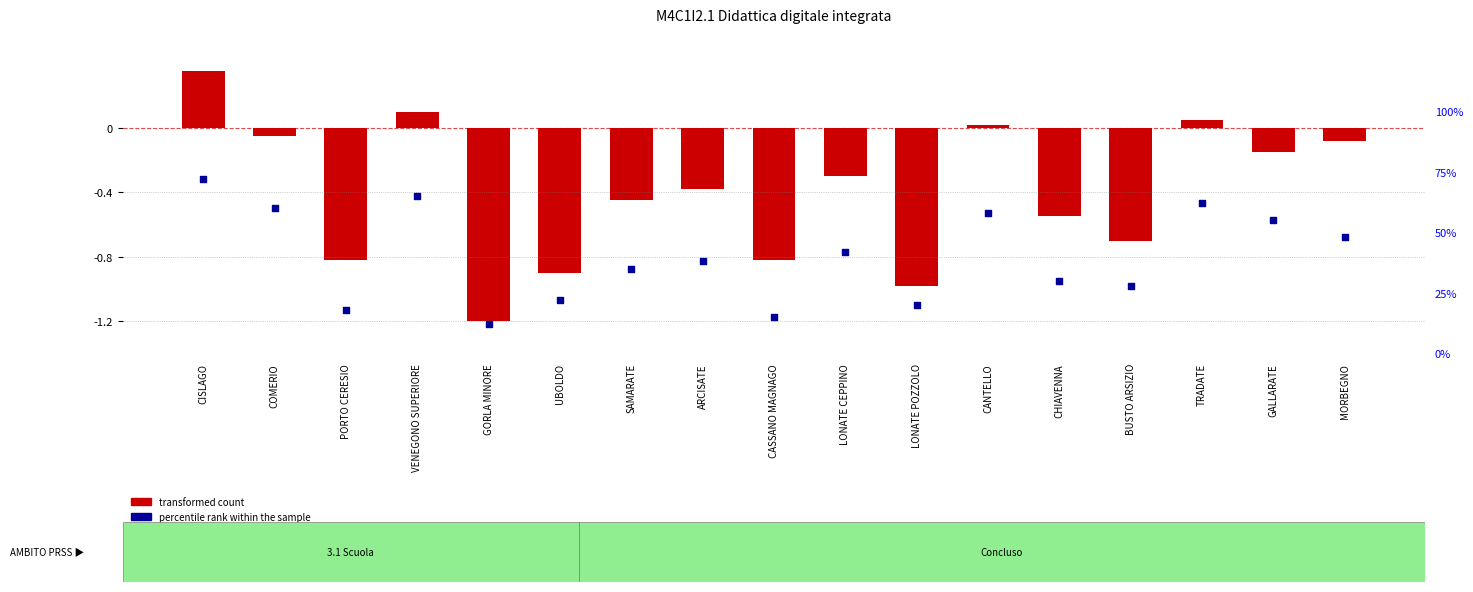

Is the value of transformed count at MORBEGNO greater than the value of percentile rank within the sample at SAMARATE?

No